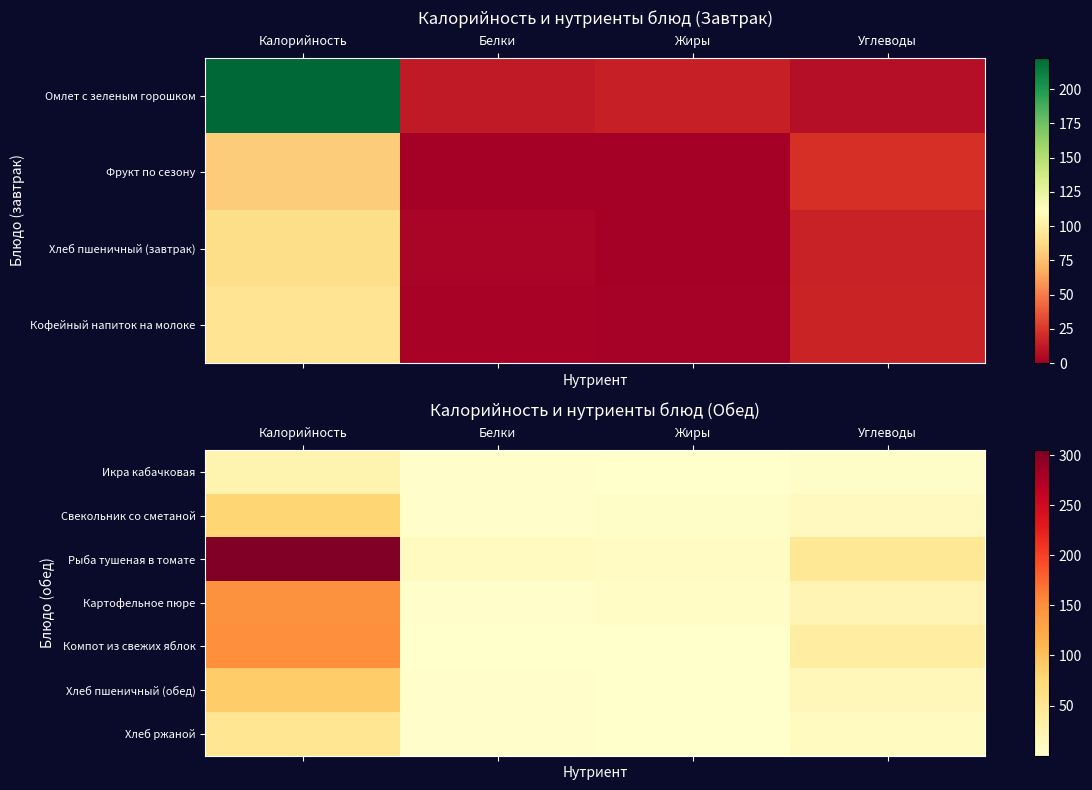

Rank the series at Жиры from lowest to highest value.

Икра кабачковая, Компот из свежих яблок, Хлеб ржаной, Хлеб пшеничный (обед), Свекольник со сметаной, Картофельное пюре, Рыба тушеная в томате